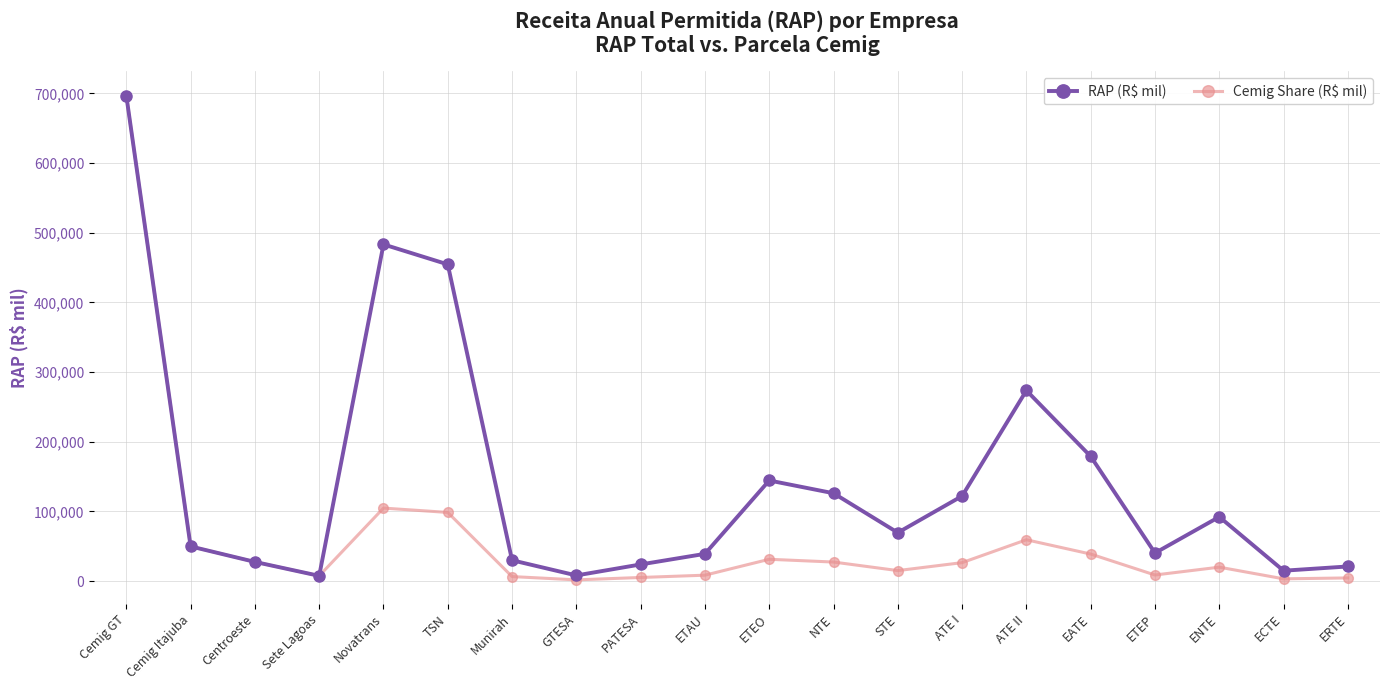

What is the maximum value for RAP (R$ mil)?

696756